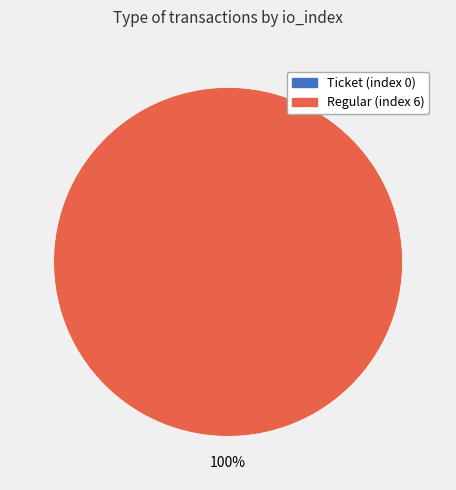

True or false: Ticket (index 0) accounts for 8% of the total.

False